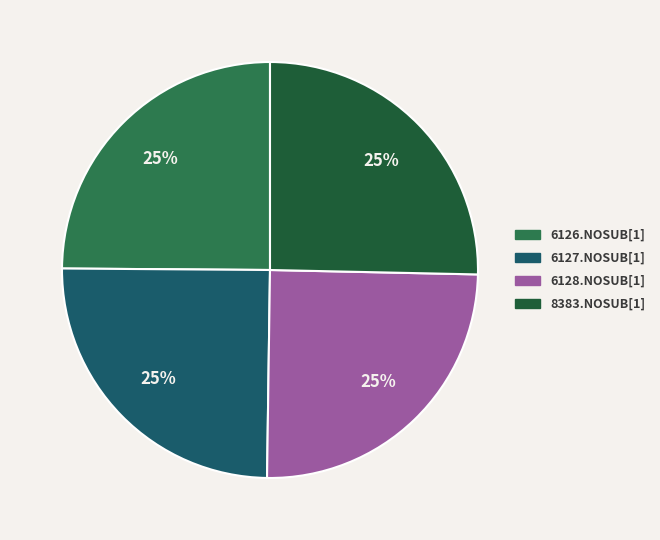

How many slices are in this pie chart?

4